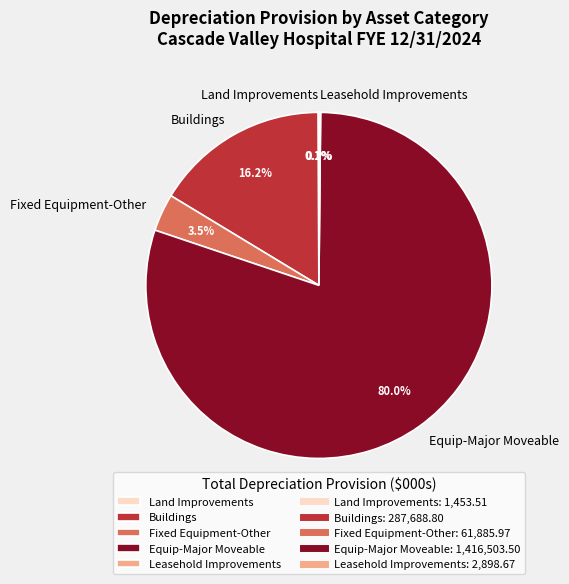

What is the majority slice?

Equip-Major Moveable